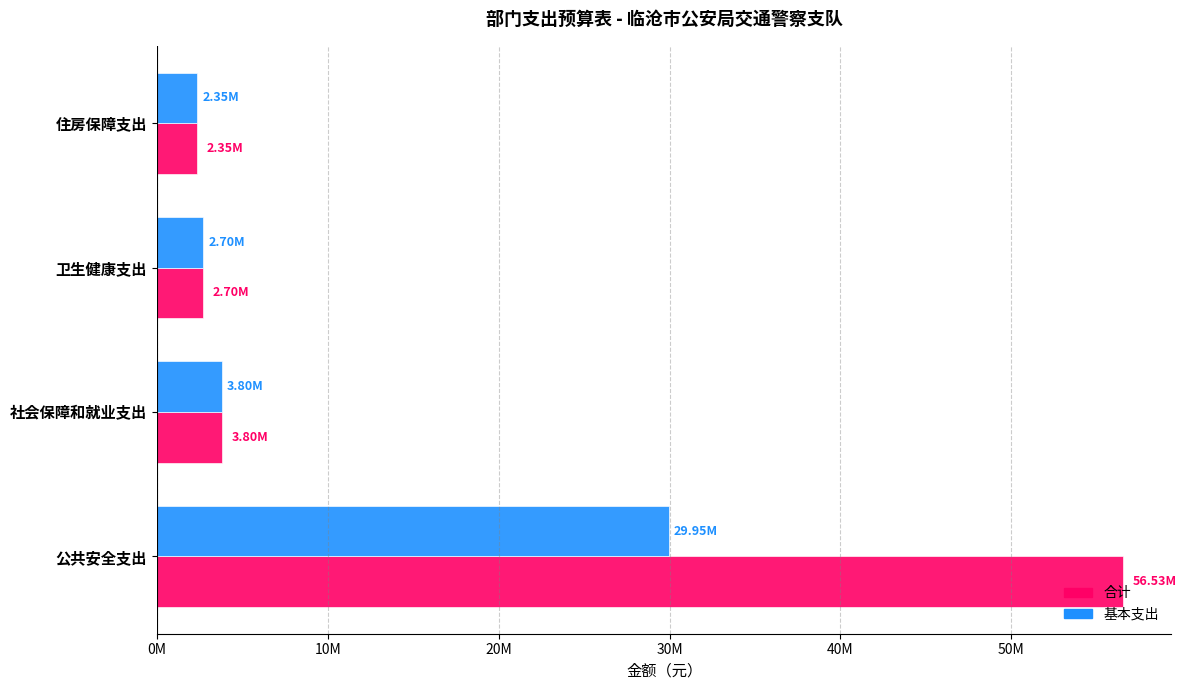

At which category is the sum across all series the highest?

公共安全支出